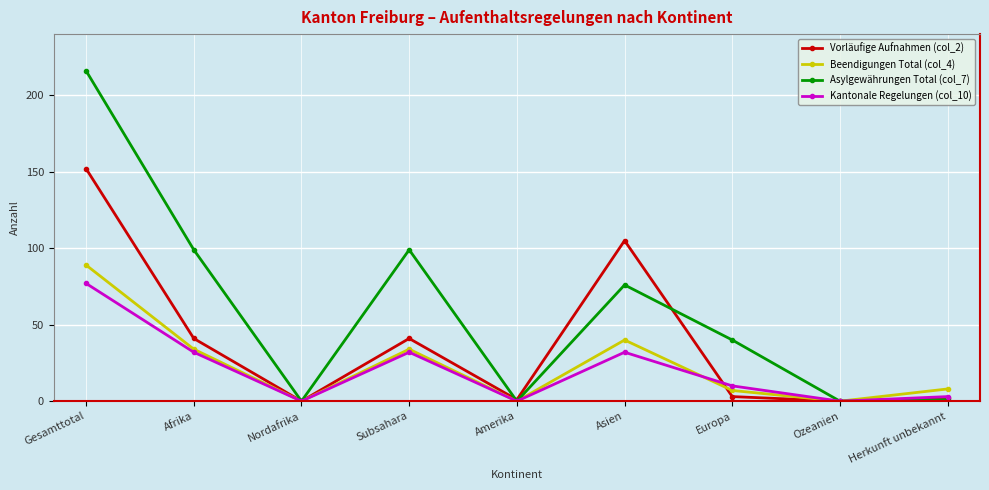

Does the chart display data point markers on the line(s)?

Yes